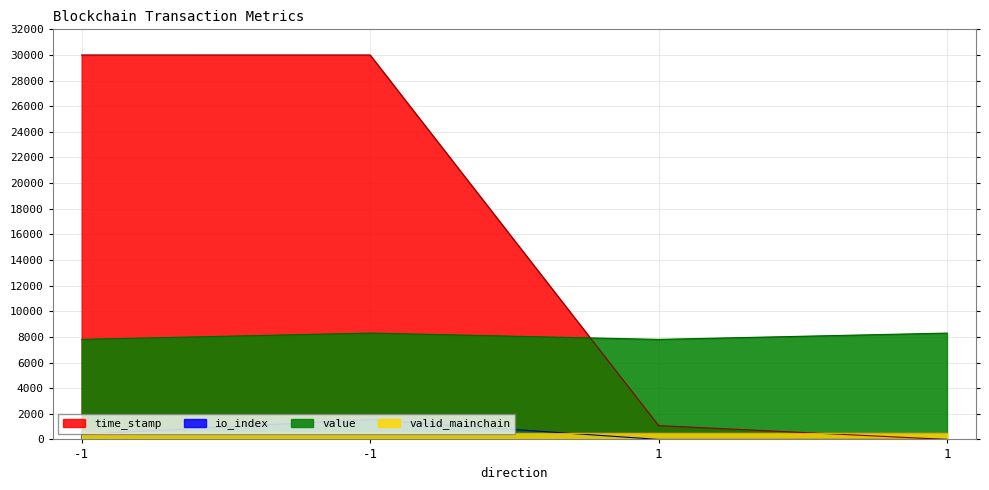

How many values in time_stamp are above zero?

3